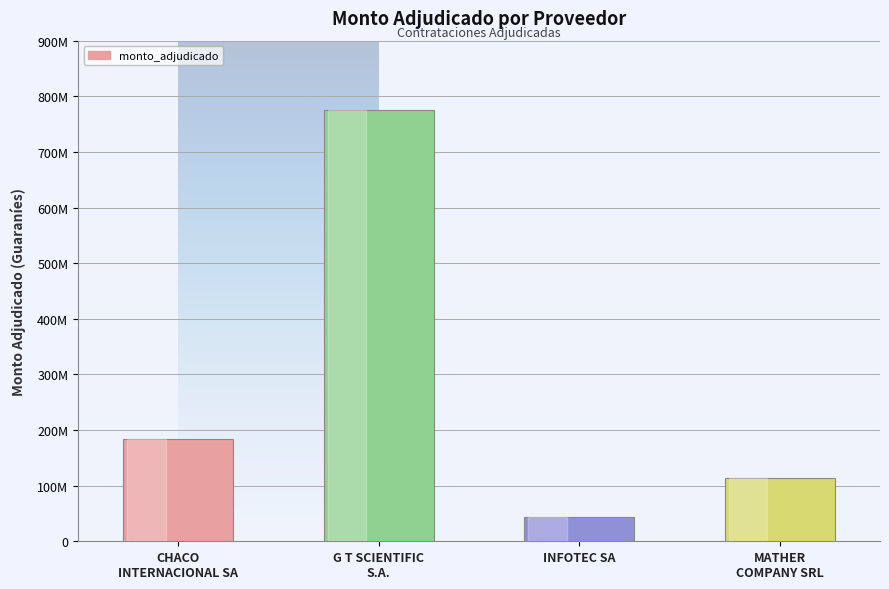

What is the change in value from CHACO
INTERNACIONAL SA to G T SCIENTIFIC
S.A.?

+591300000